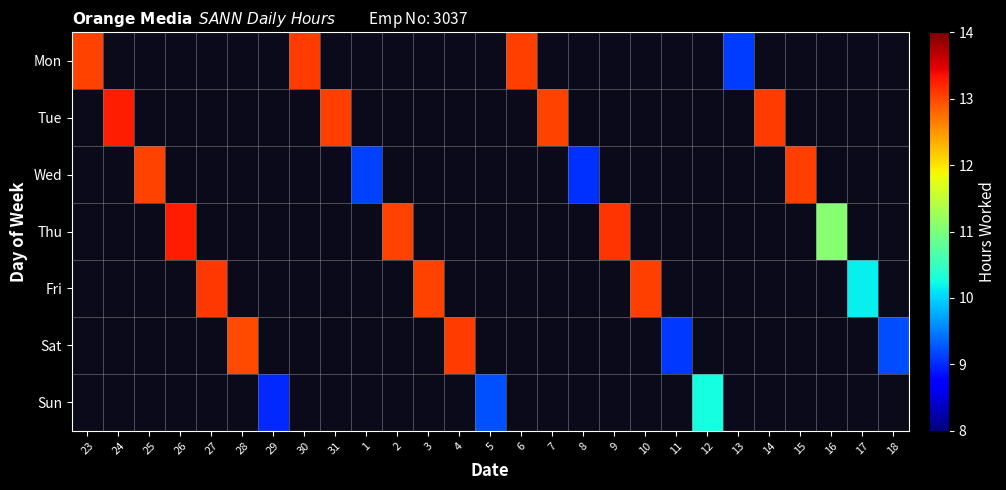

How many positive values does the Fri series have?

4